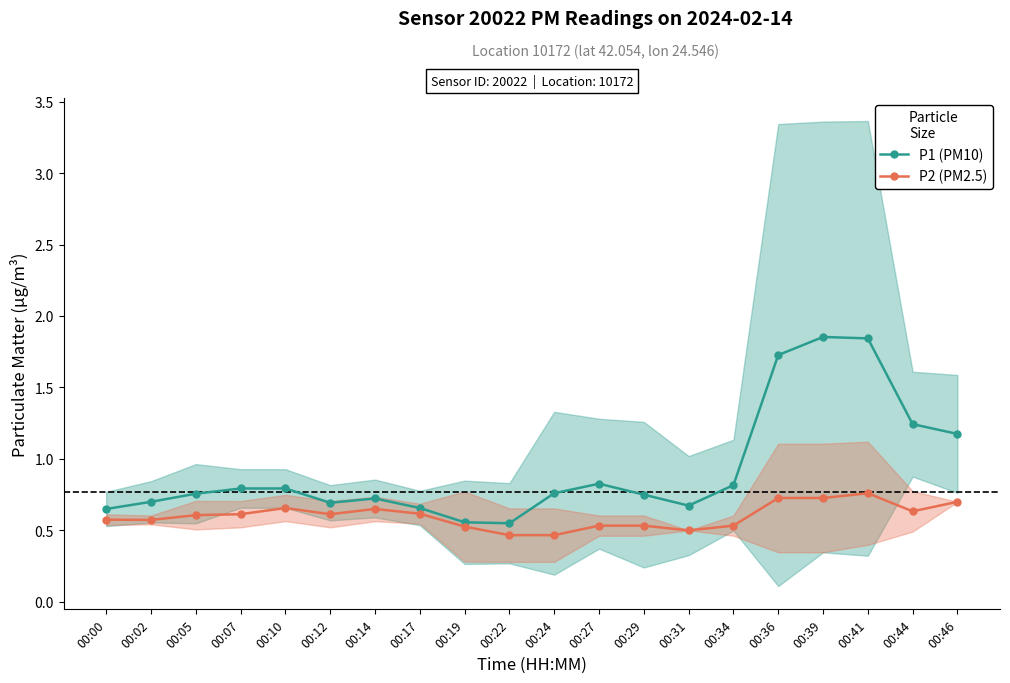

True or false: P2 and P1 intersect in this chart.

False